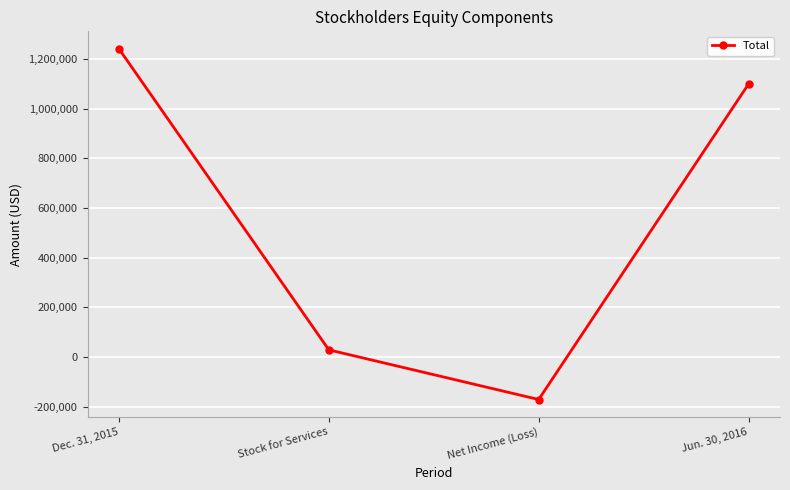

The chart shows a value of 29000 at Stock for Services. True or false?

True